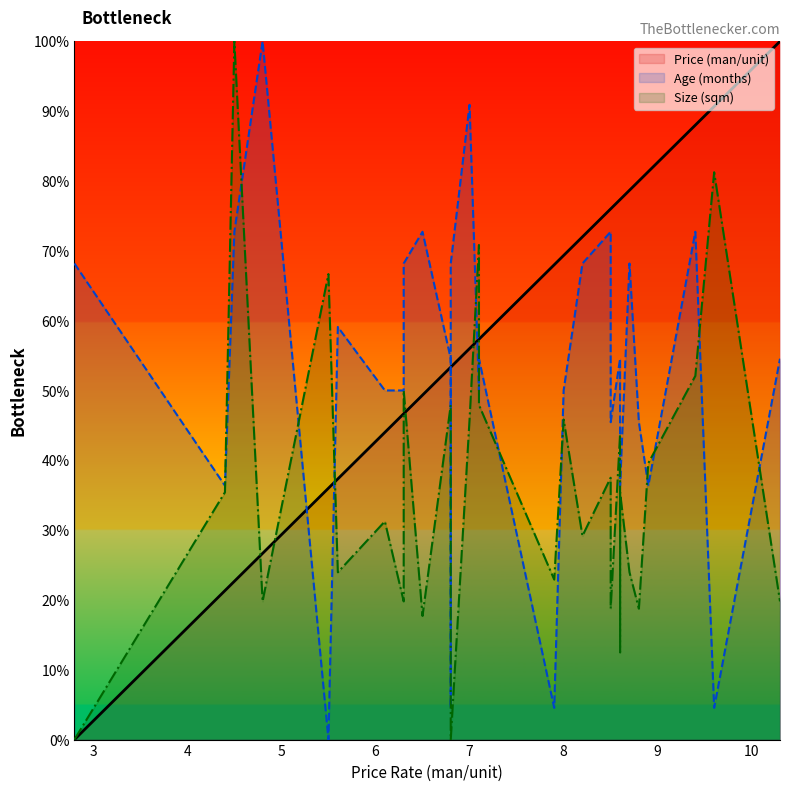

True or false: Price (man/unit) has more than 0 points higher than both neighbors.

False